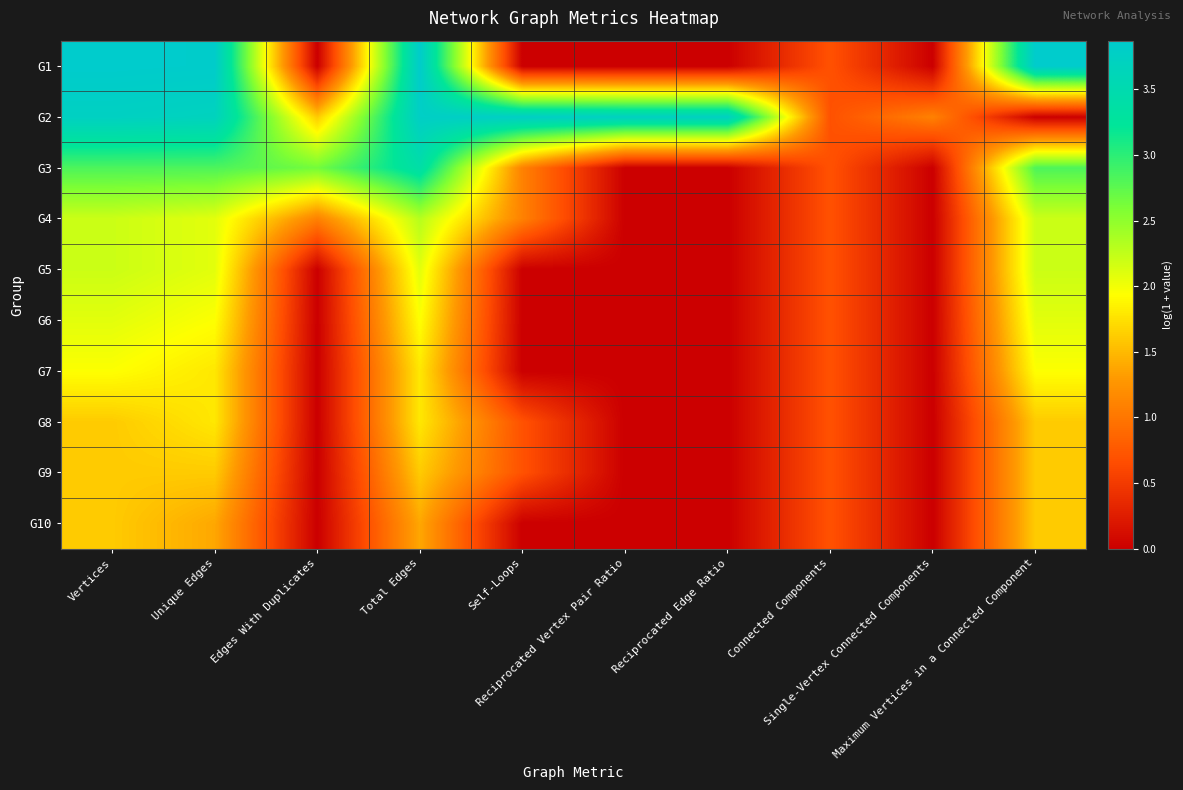

At which category is the sum across all series the highest?

Total Edges